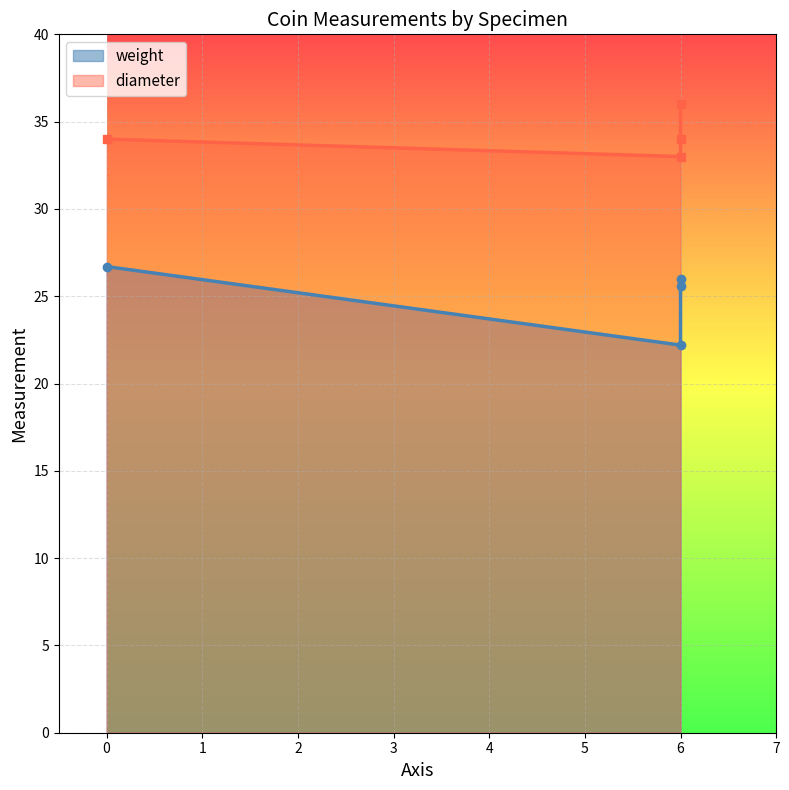

How many diameter values are between 34 and 36?

3